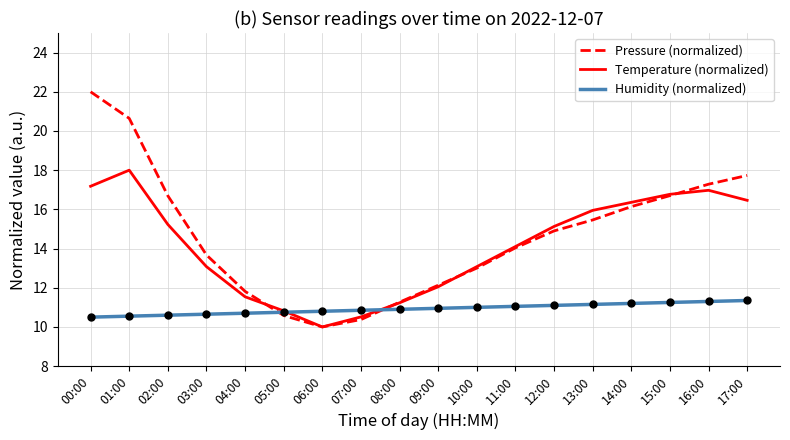

Is the value of Humidity (normalized) at 06:00 greater than the value of Temperature (normalized) at 06:00?

Yes